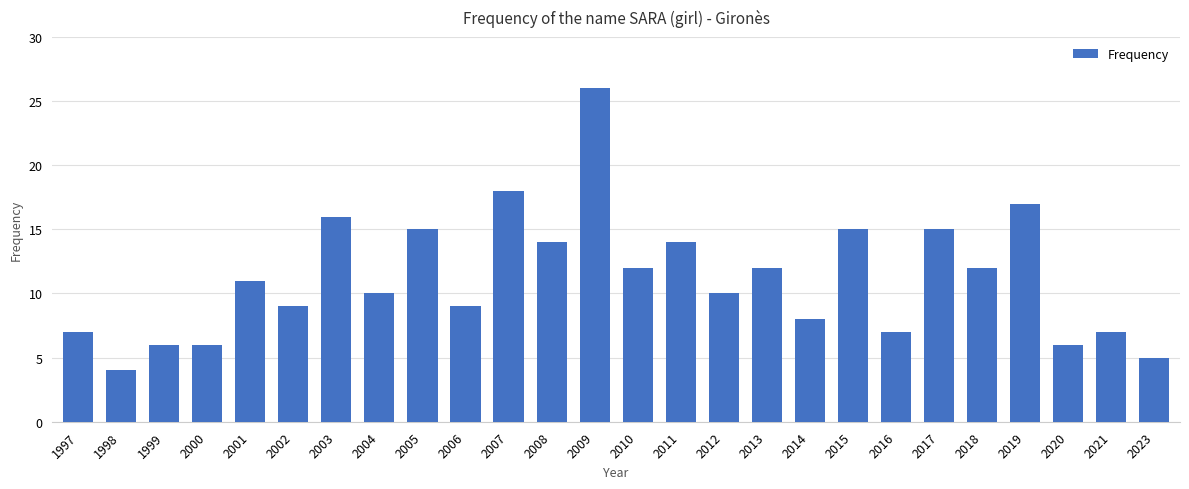

What is the value of the 15th bar from the left?

14